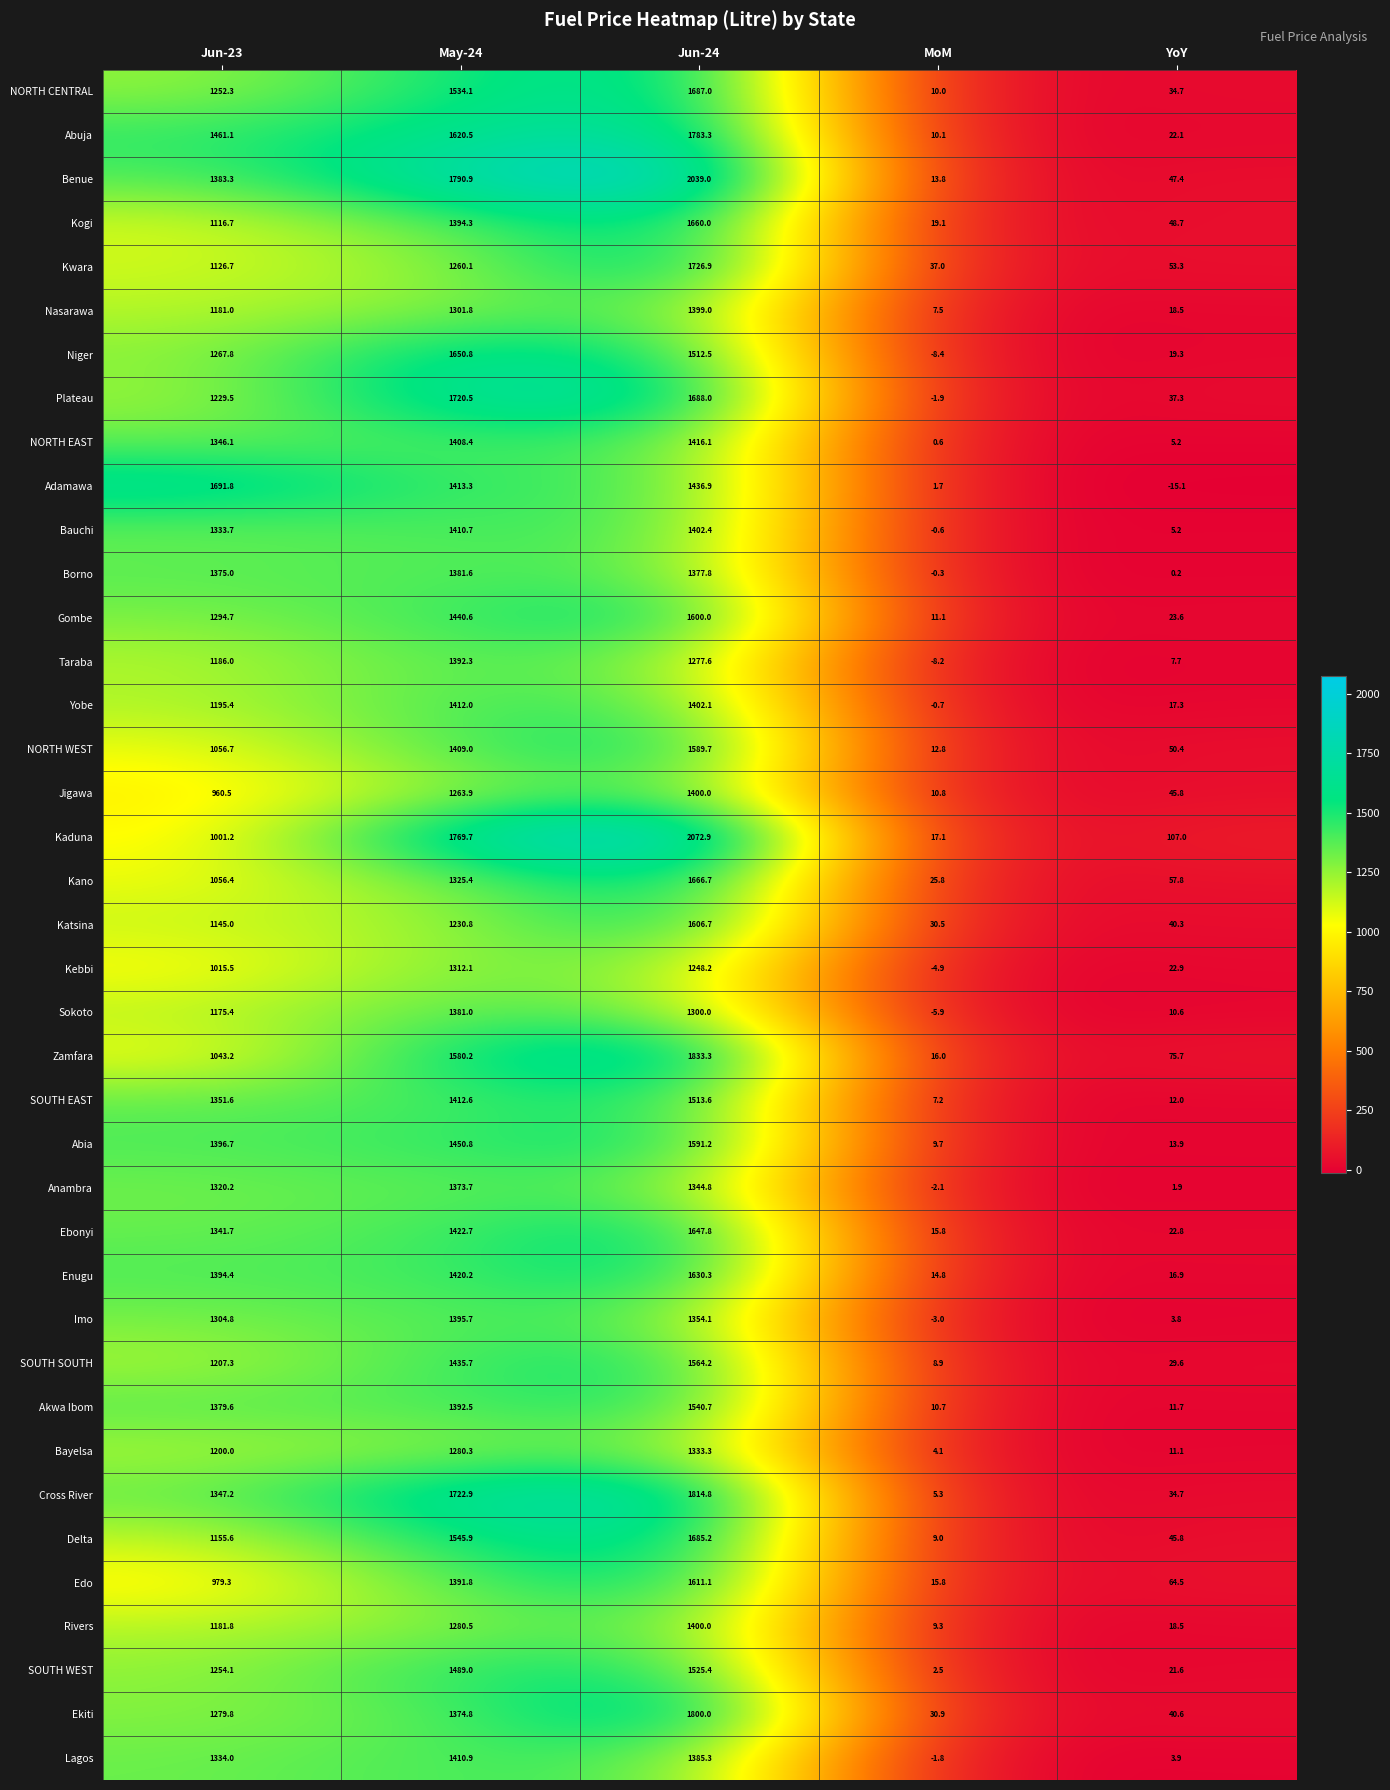

At which category does the chart reach its minimum across all series?

YoY